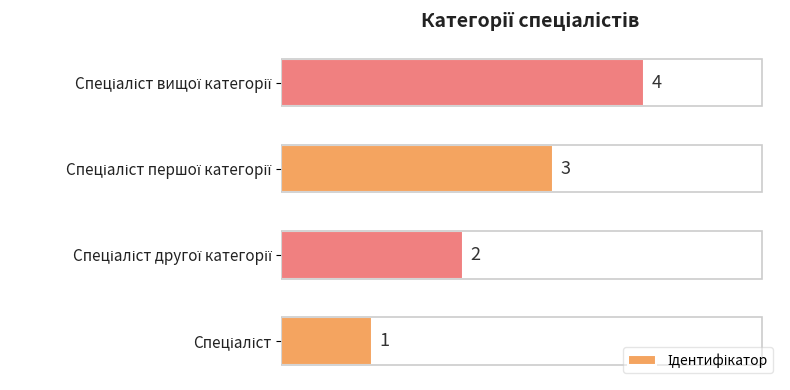

What is the difference between the maximum and minimum values?

3